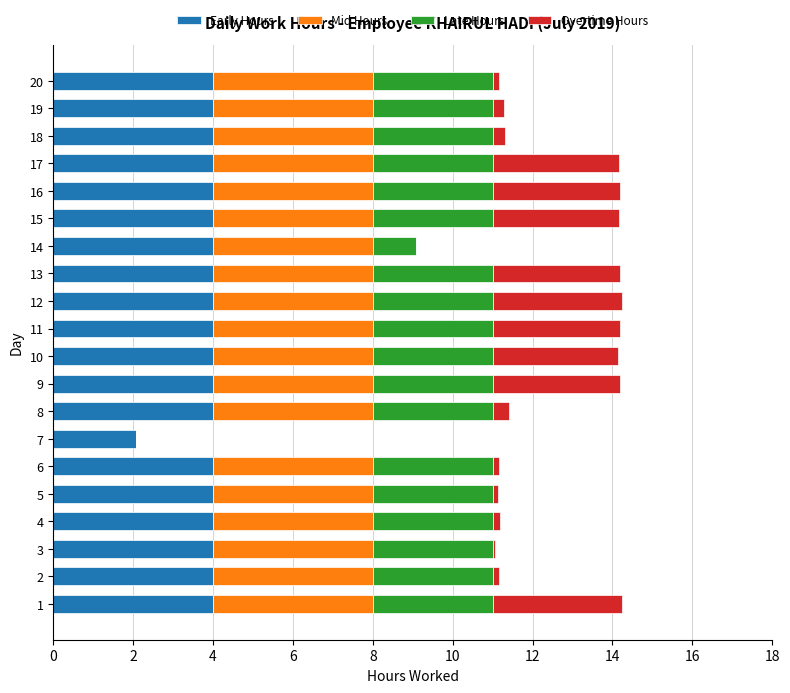

True or false: Early Hours has a value of 4.0 at 9.

True